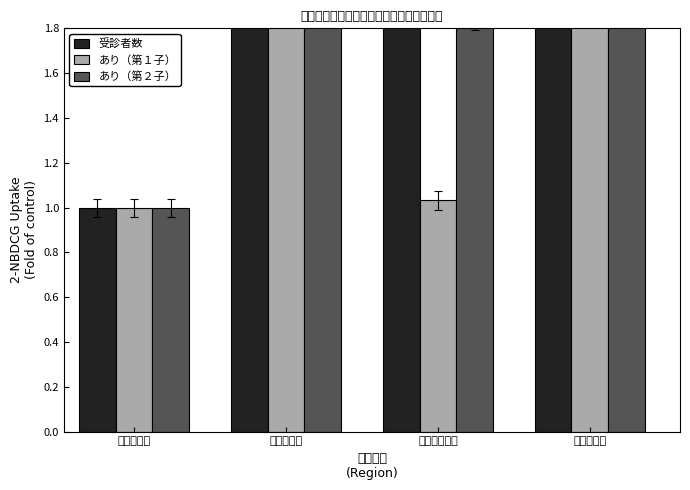

Which category has the lowest value across all series?

北部保健所